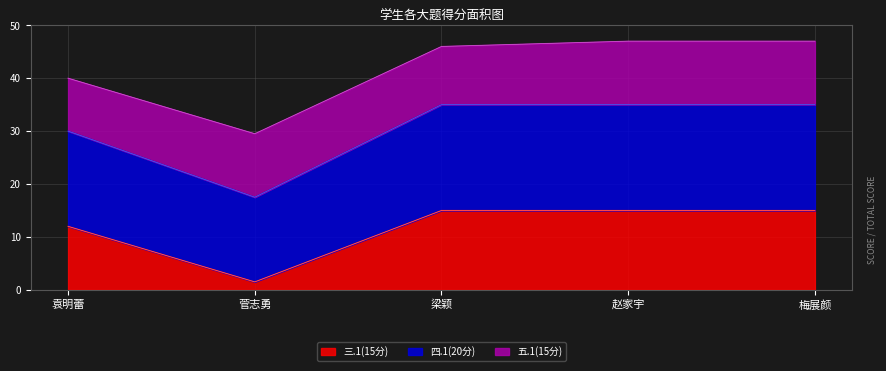

What is the difference between the maximum and minimum values in the 三.1(15分) series?

13.5